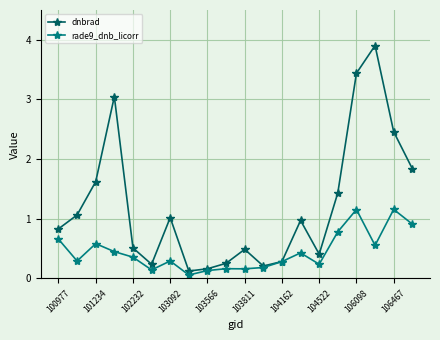

In dnbrad, how many points are lower than both neighbors (excluding endpoints)?

4